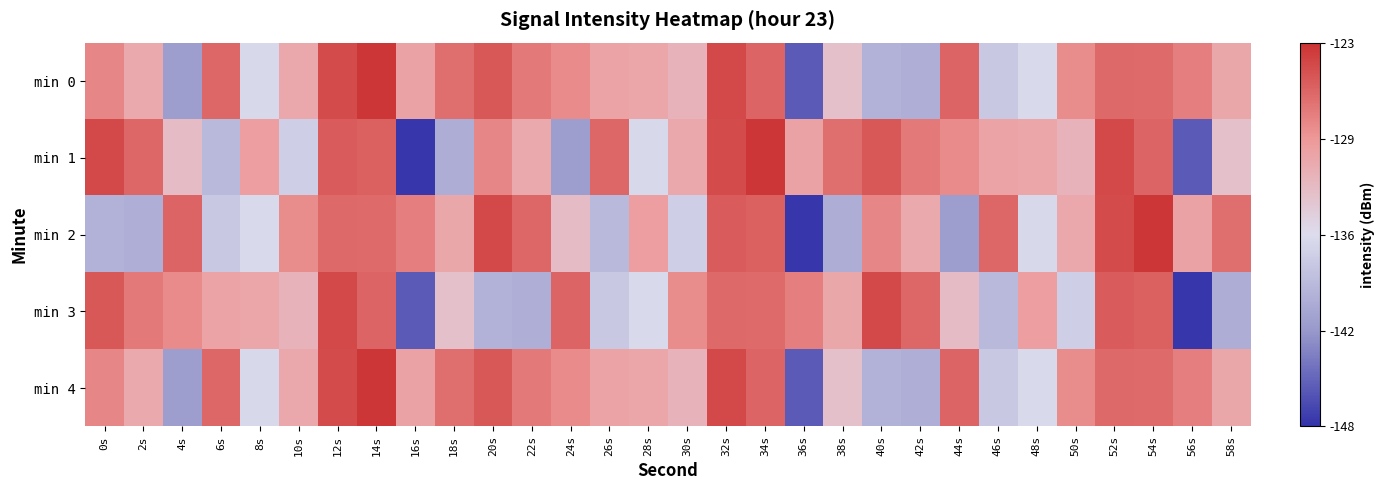

What is the greatest value displayed?

-123.2